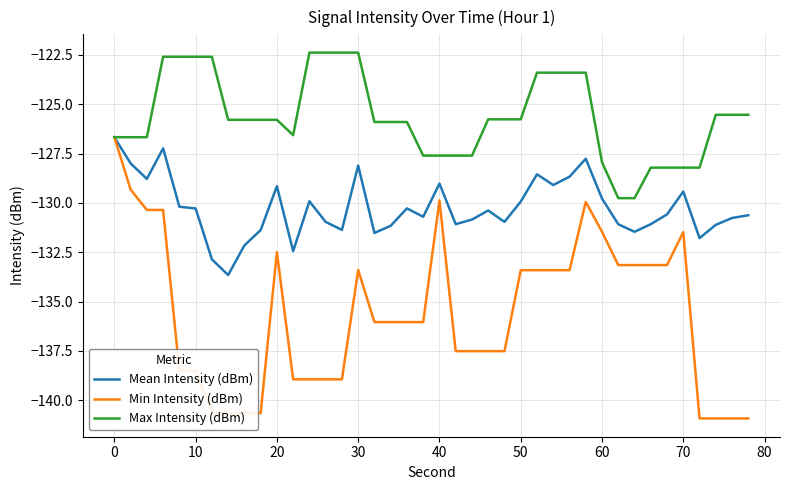

What is the smallest value displayed?

-140.9